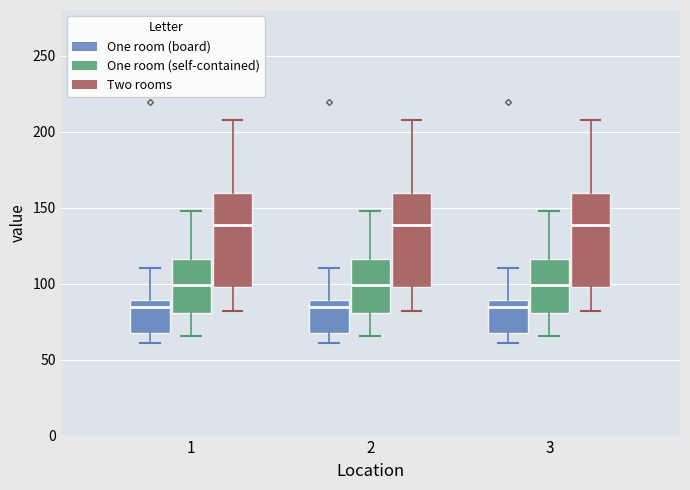

Reading left to right, read every box against the y-axis: the position of its median line, the range the box covers, and the ends of its whiskers. The values are not printed on the chart, so give them approximately, as read against the axis.

1 (One room (board)): median 85, box 70 to 90, whiskers 60 to 110
1 (One room (self-contained)): median 100, box 80 to 115, whiskers 65 to 150
1 (Two rooms): median 140, box 100 to 160, whiskers 80 to 210
2 (One room (board)): median 85, box 70 to 90, whiskers 60 to 110
2 (One room (self-contained)): median 100, box 80 to 115, whiskers 65 to 150
2 (Two rooms): median 140, box 100 to 160, whiskers 80 to 210
3 (One room (board)): median 85, box 70 to 90, whiskers 60 to 110
3 (One room (self-contained)): median 100, box 80 to 115, whiskers 65 to 150
3 (Two rooms): median 140, box 100 to 160, whiskers 80 to 210